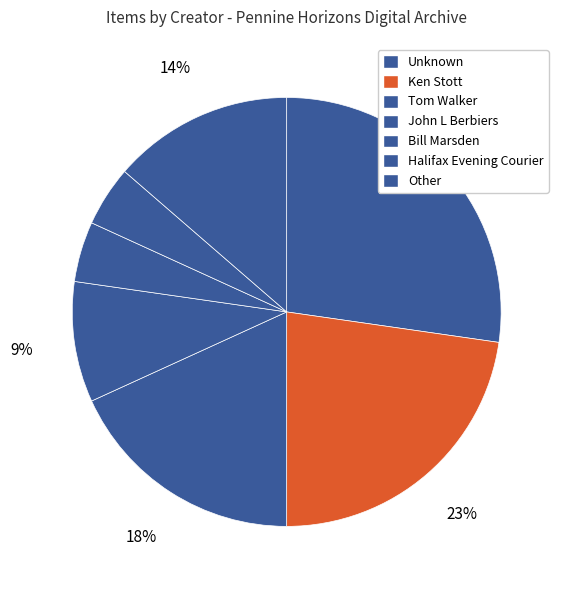

Is there any slice that represents more than half of the pie?

No